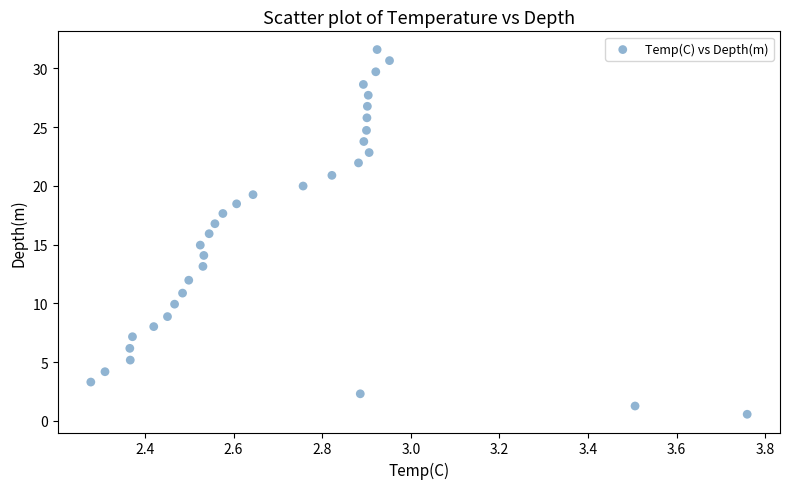

What is the range of X values (max minus min)?

1.5